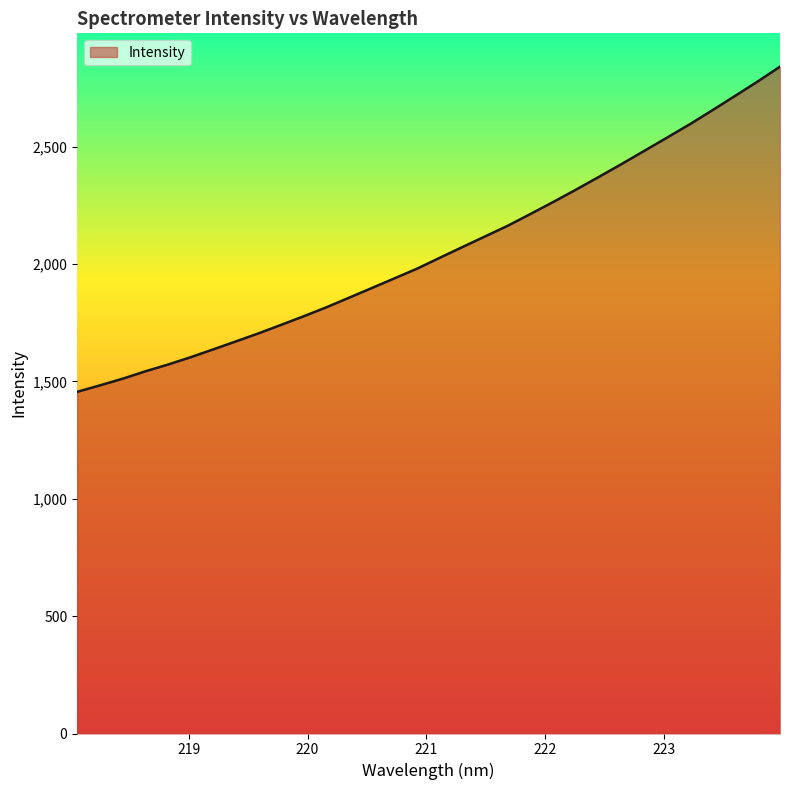

What is the smallest value displayed?

1455.6